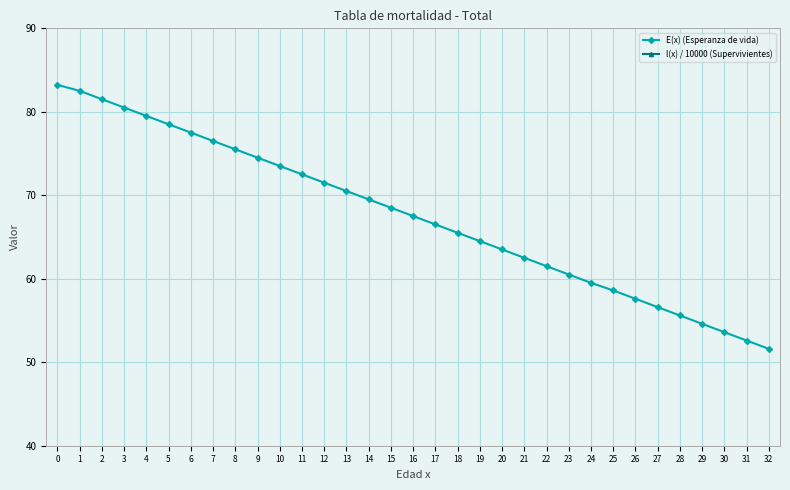

Reading right to left, list all the values displayed in this chart.

E(x) (Esperanza de vida): 32=51.6	31=52.6	30=53.6	29=54.6	28=55.6	27=56.6	26=57.6	25=58.6	24=59.5	23=60.5	22=61.5	21=62.5	20=63.5	19=64.5	18=65.5	17=66.5	16=67.5	15=68.5	14=69.5	13=70.5	12=71.5	11=72.5	10=73.5	9=74.5	8=75.5	7=76.5	6=77.5	5=78.5	4=79.5	3=80.5	2=81.5	1=82.5	0=83.2
l(x) / 10000 (Supervivientes): 32=9.9	31=9.9	30=9.9	29=9.9	28=9.9	27=9.9	26=9.9	25=9.9	24=10.0	23=10.0	22=10.0	21=10.0	20=10.0	19=10.0	18=10.0	17=10.0	16=10.0	15=10.0	14=10.0	13=10.0	12=10.0	11=10.0	10=10.0	9=10.0	8=10.0	7=10.0	6=10.0	5=10.0	4=10.0	3=10.0	2=10.0	1=10.0	0=10.0